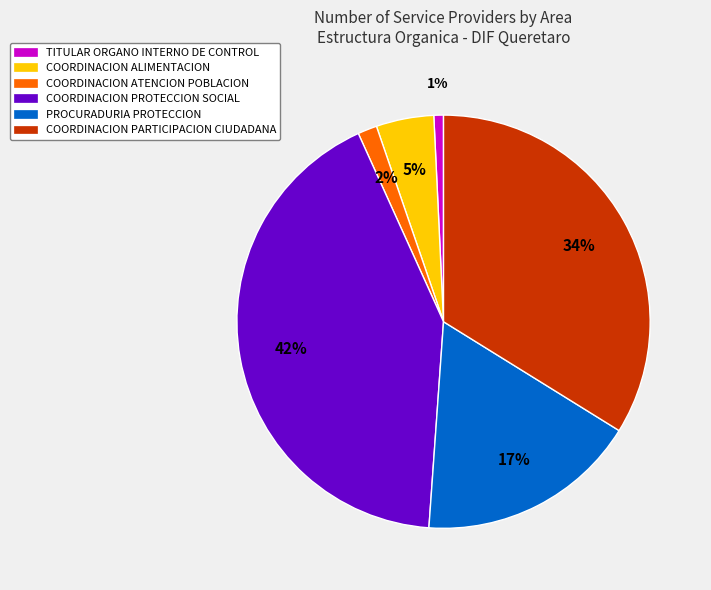

Does any single category account for the majority?

No